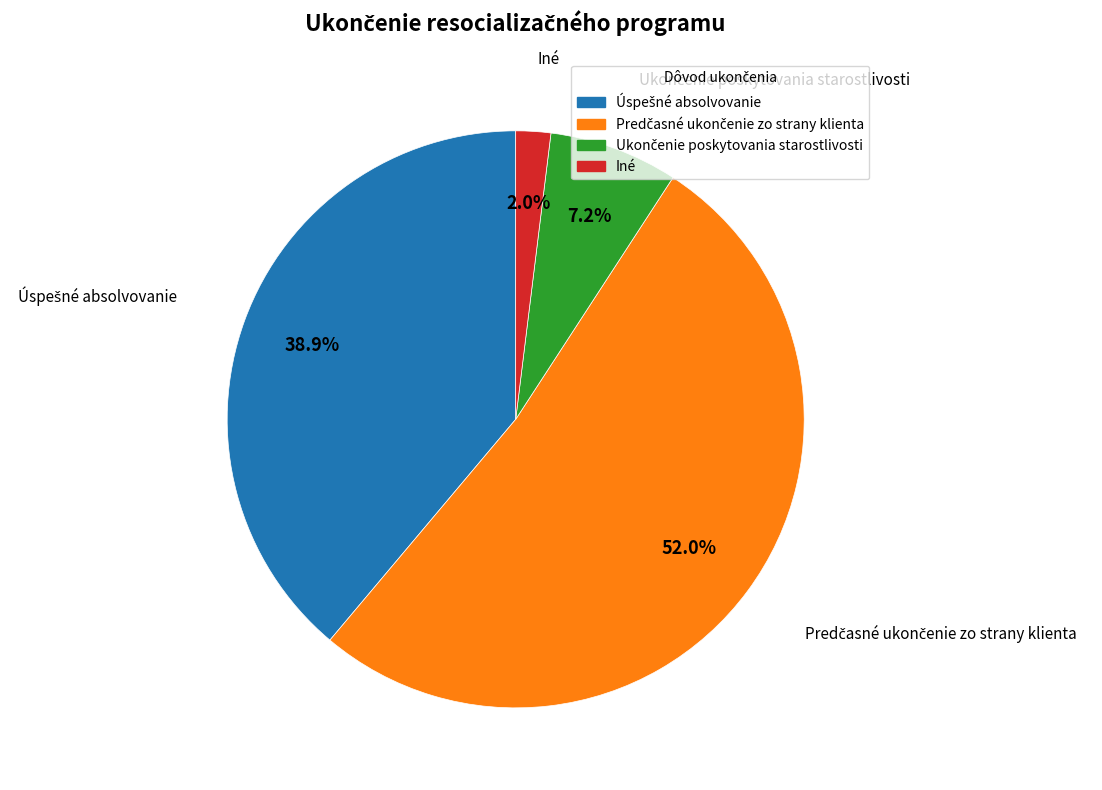

Is it true that Iné is 2% of the pie?

True